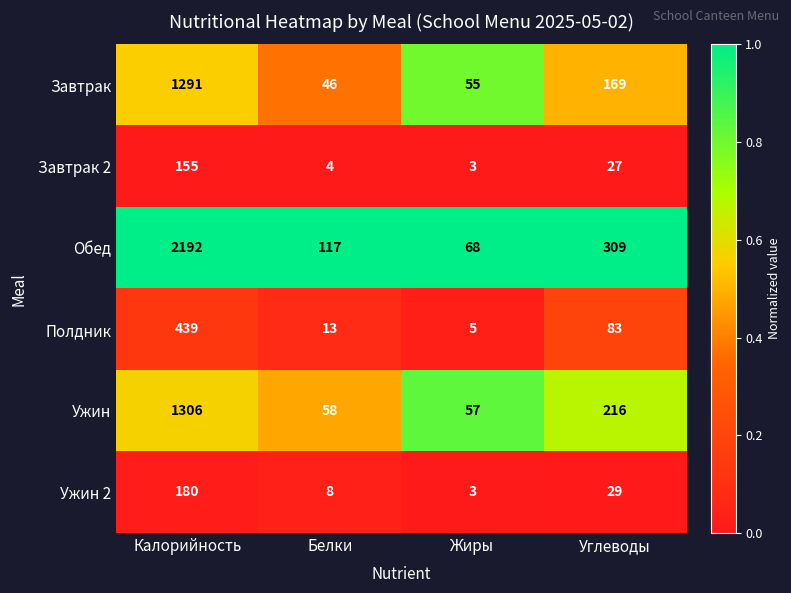

Is it true that Обед equals 309 at Углеводы?

True